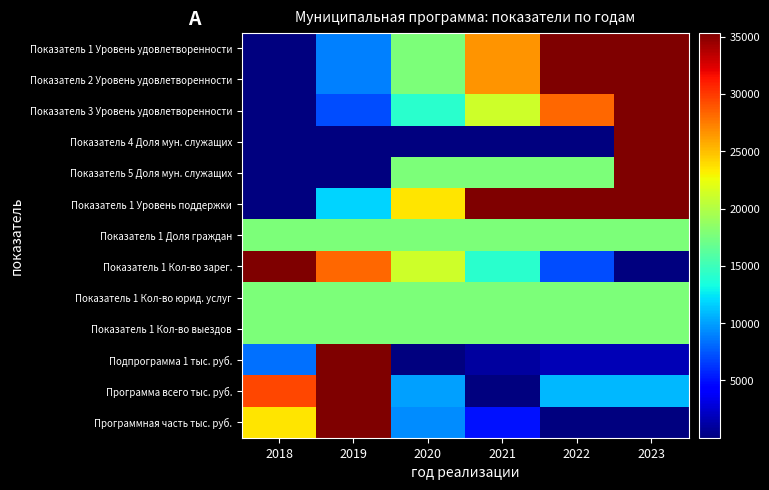

How many categories are shown in the chart?

6